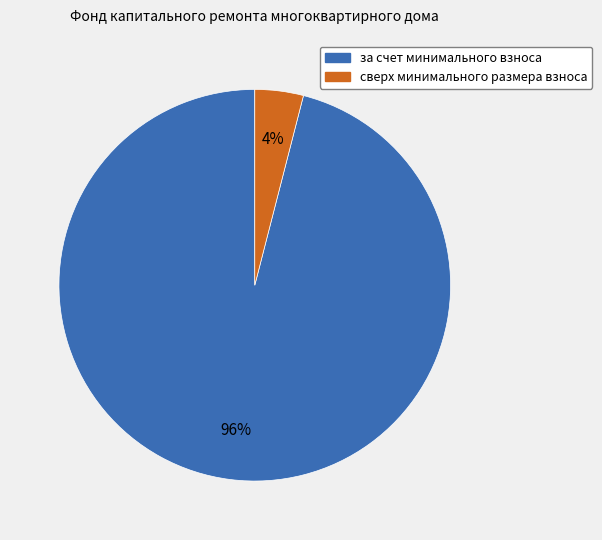

Approximately how many times larger is the value at сверх минимального размера взноса compared to за счет минимального взноса?

0.0